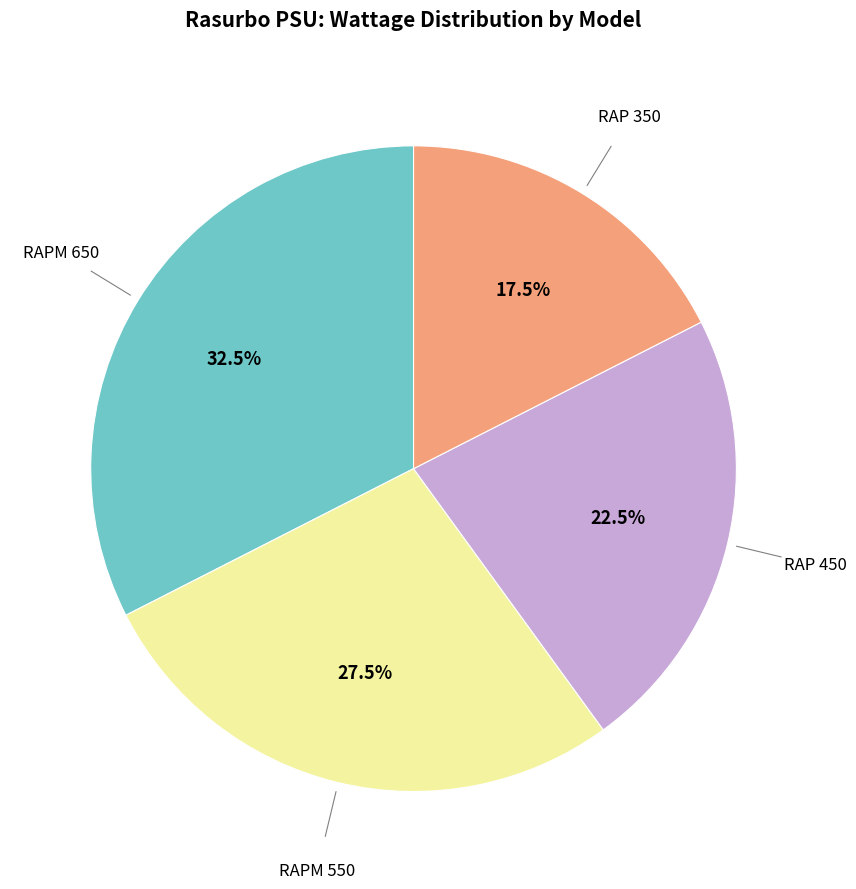

Count the number of slices in the pie.

4